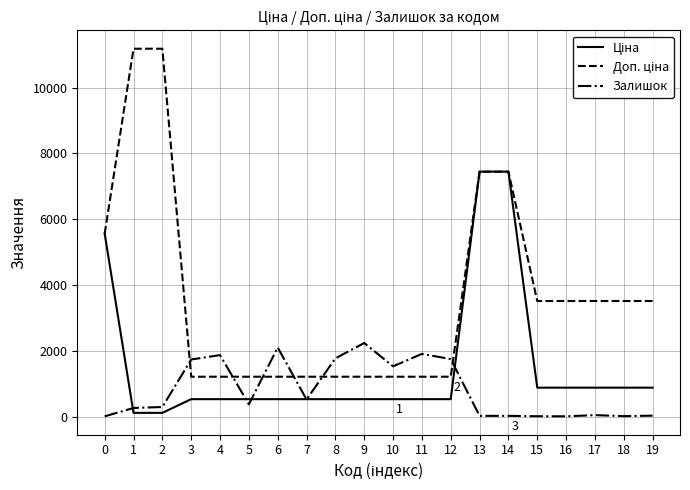

Does the chart have visible grid lines?

Yes